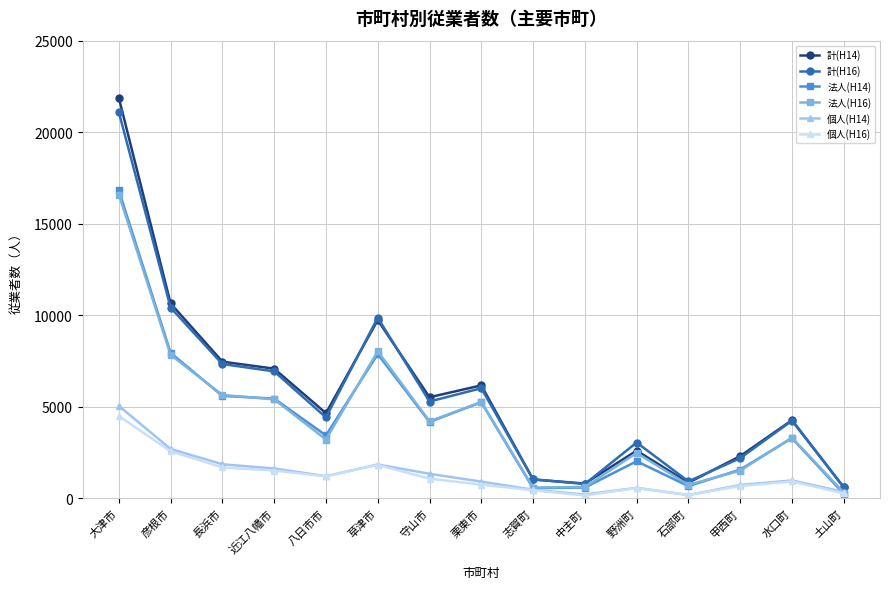

At which label does 法人(H14) first exceed 3442?

大津市